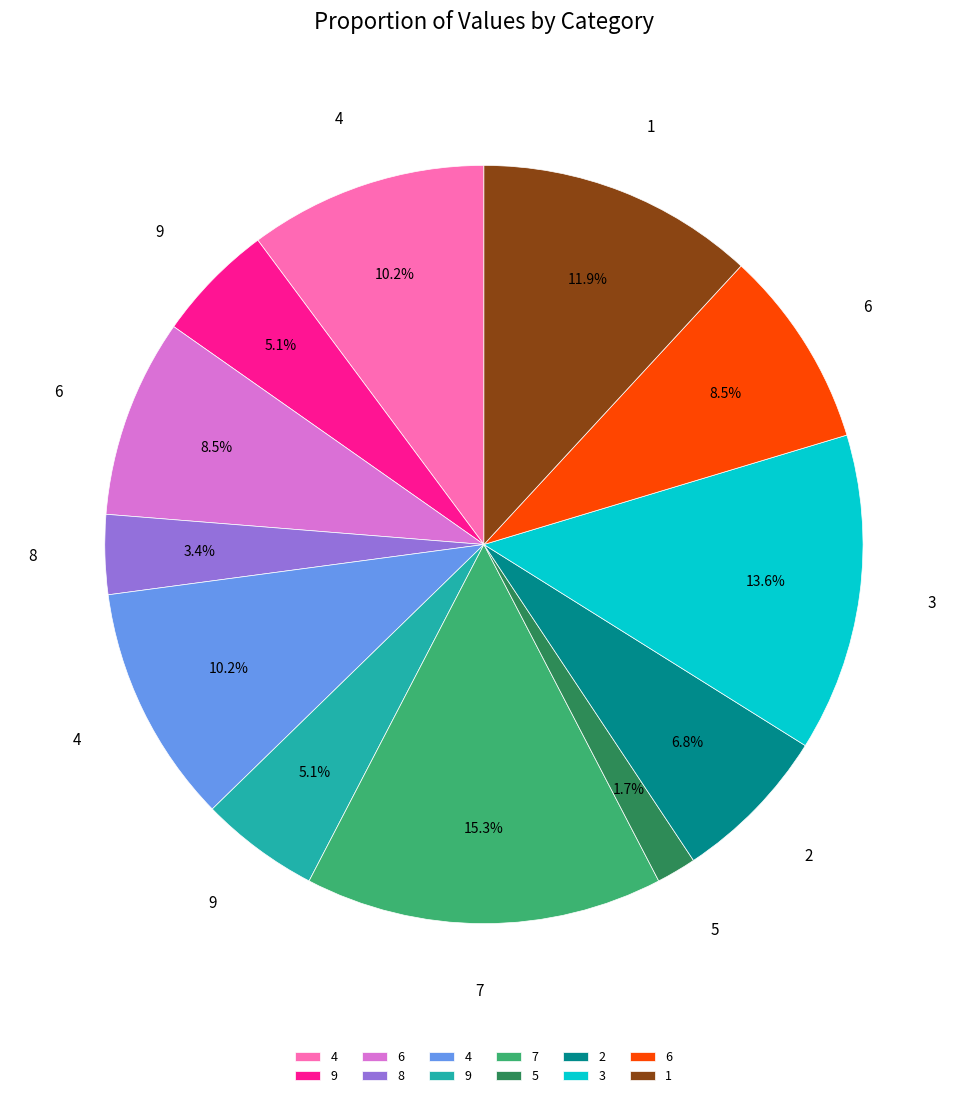

Does any single category account for the majority?

No